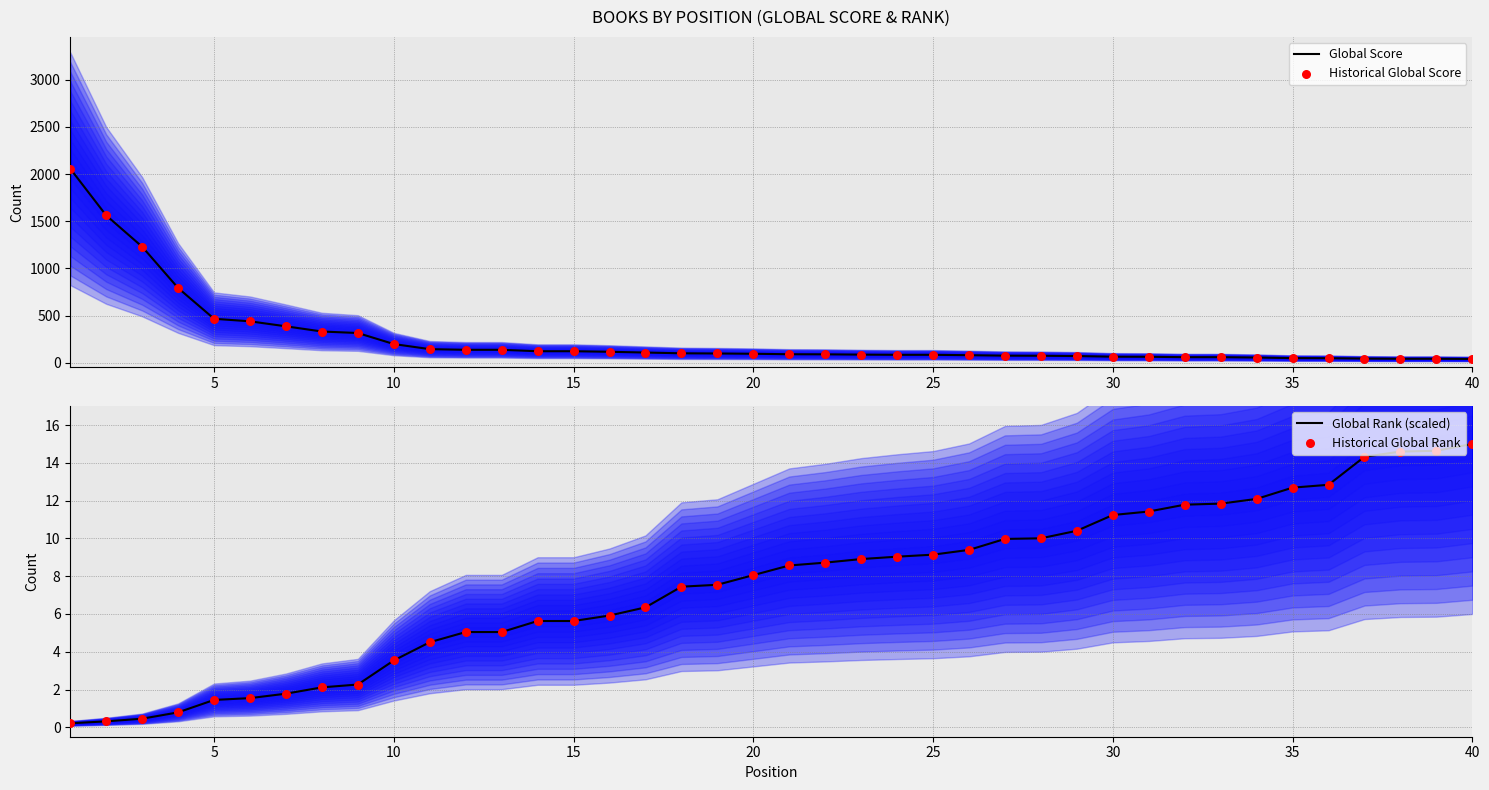

Which series has the largest total across all categories?

Global Score